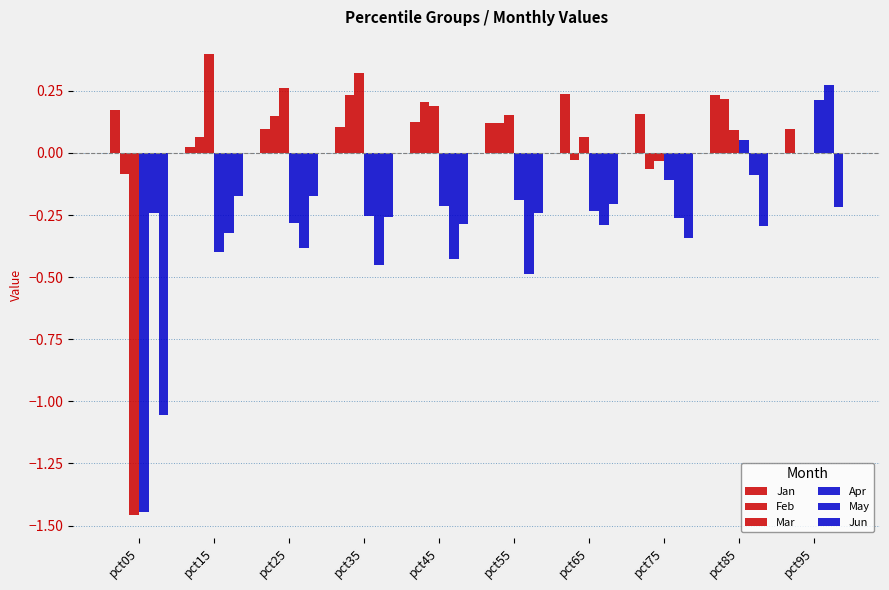

How many categories are shown in the chart?

10